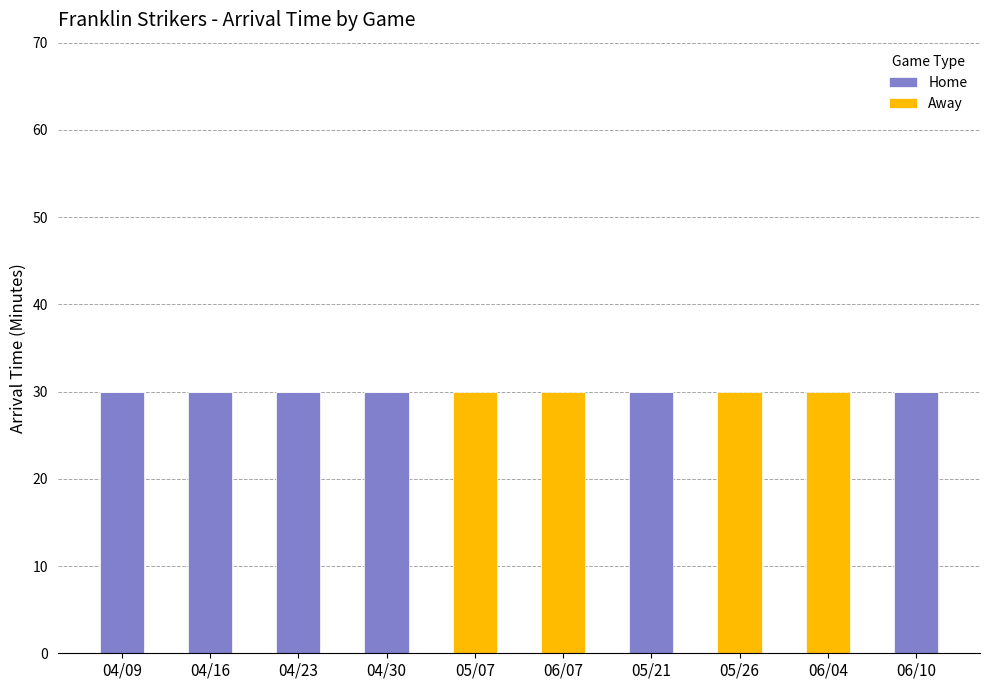

The Home series shows 30 at 06/10. True or false?

True